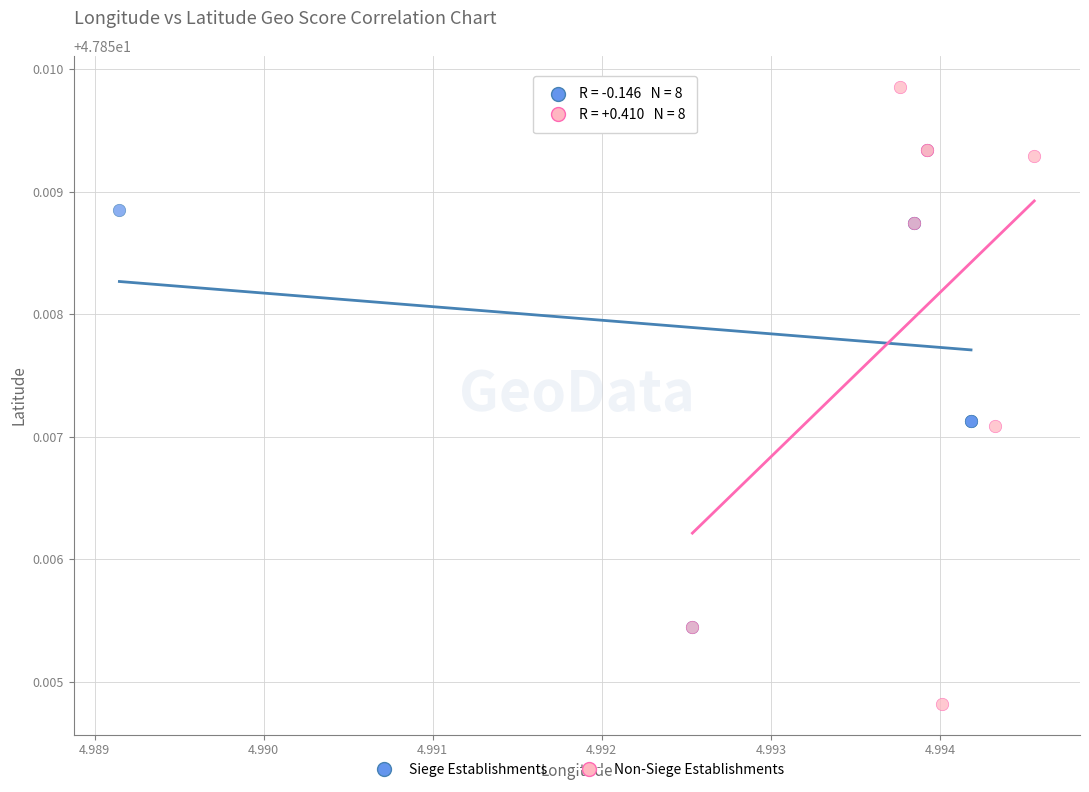

Which series has the largest Y range (max minus min)?

Non-Siege Establishments